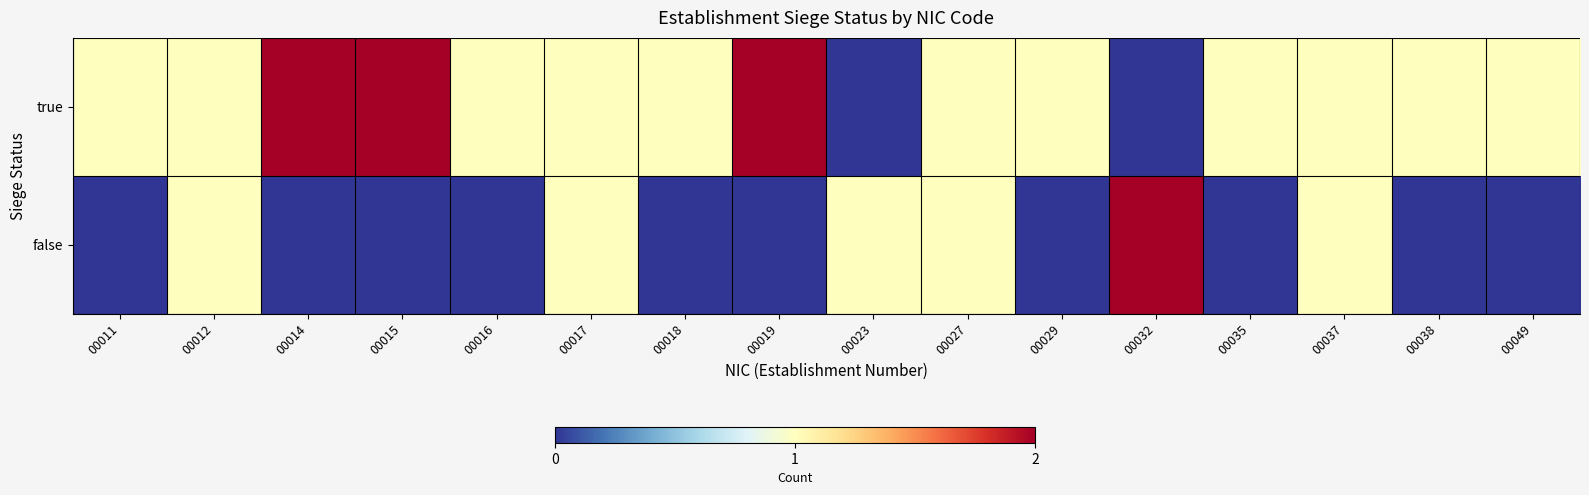

Reading left to right, list all the values displayed in this chart.

true: 00011=1	00012=1	00014=2	00015=2	00016=1	00017=1	00018=1	00019=2	00023=0	00027=1	00029=1	00032=0	00035=1	00037=1	00038=1	00049=1
false: 00011=0	00012=1	00014=0	00015=0	00016=0	00017=1	00018=0	00019=0	00023=1	00027=1	00029=0	00032=2	00035=0	00037=1	00038=0	00049=0